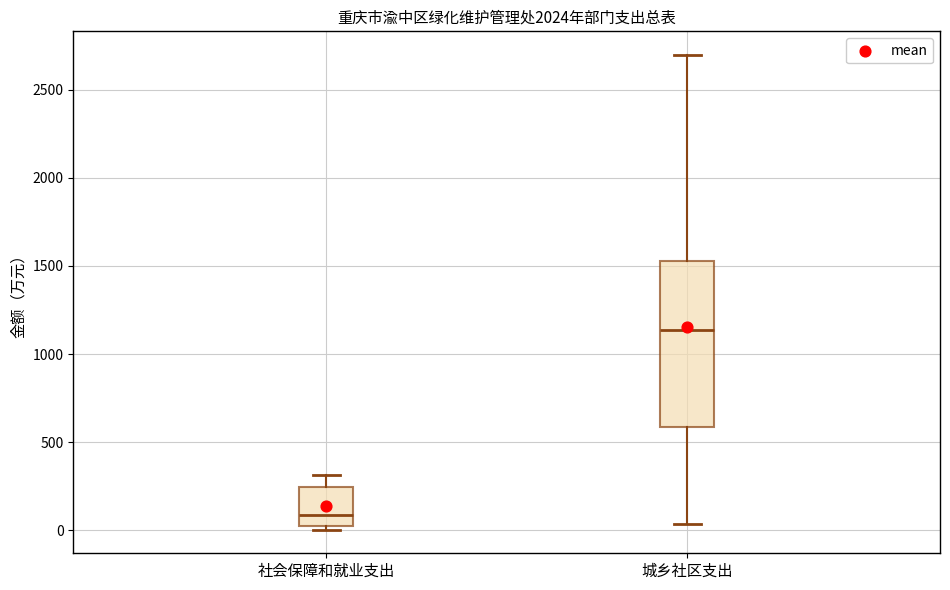

Comparing the boxes themselves (not the whiskers), which one is the tallest?

城乡社区支出